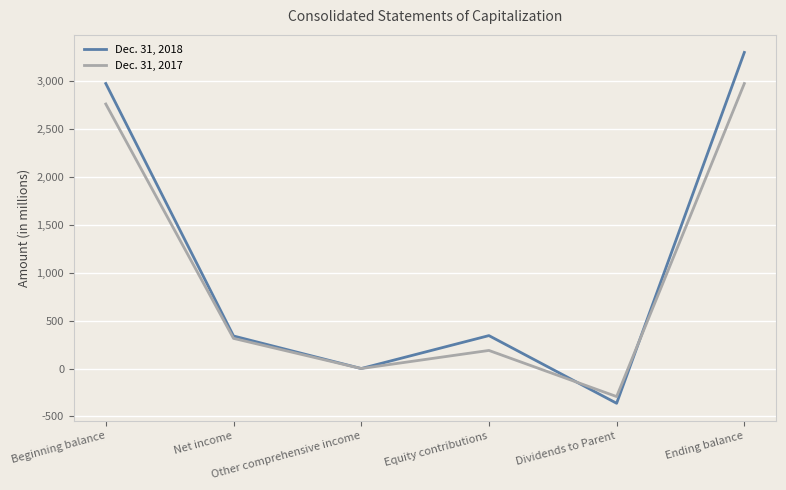

Is it true that Dec. 31, 2017 equals 863 at Ending balance?

False